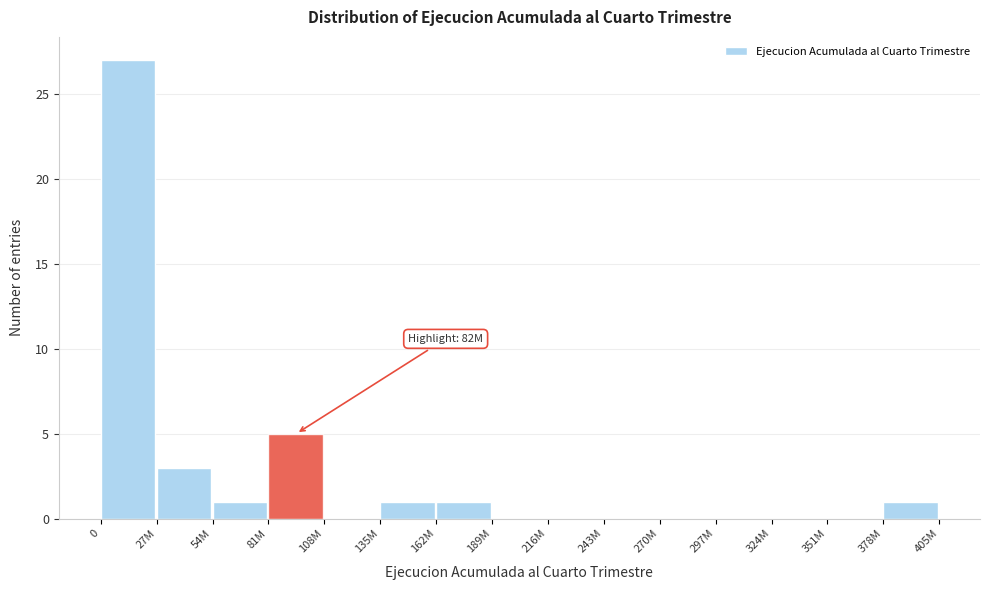

Reading left to right, what are all the values shown in this chart?

0=27	27M=3	54M=1	81M=5	108M=0	135M=1	162M=1	189M=0	216M=0	243M=0	270M=0	297M=0	324M=0	351M=0	378M=1